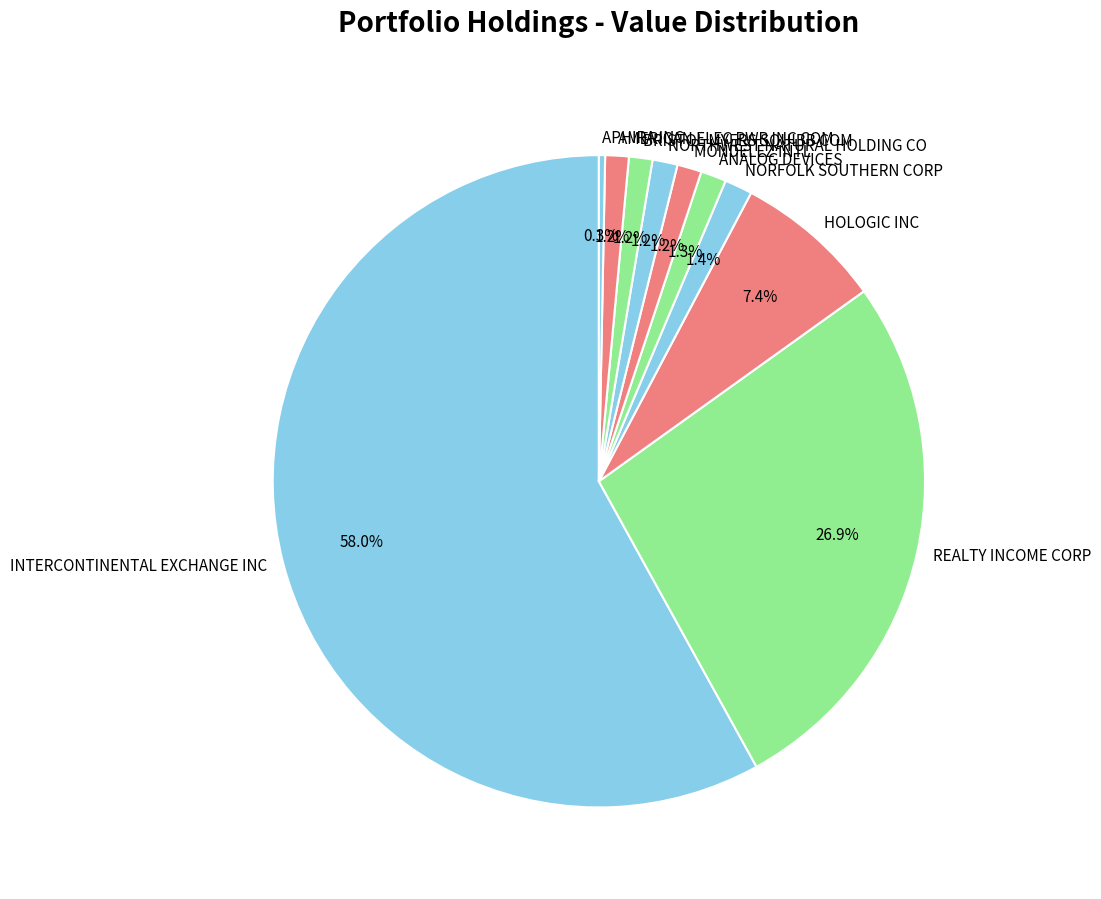

Is the sum of AMERICAN ELEC PWR INC COM and REALTY INCOME CORP greater than half?

No